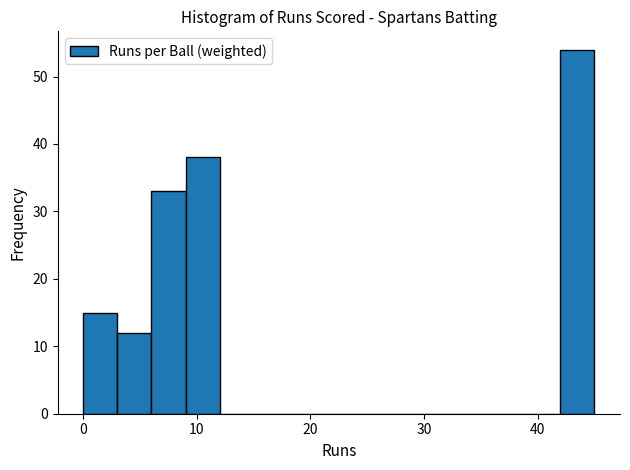

Around what value on the x-axis is the tallest bar? Give the approximate position of its centre, as read against the axis.

44